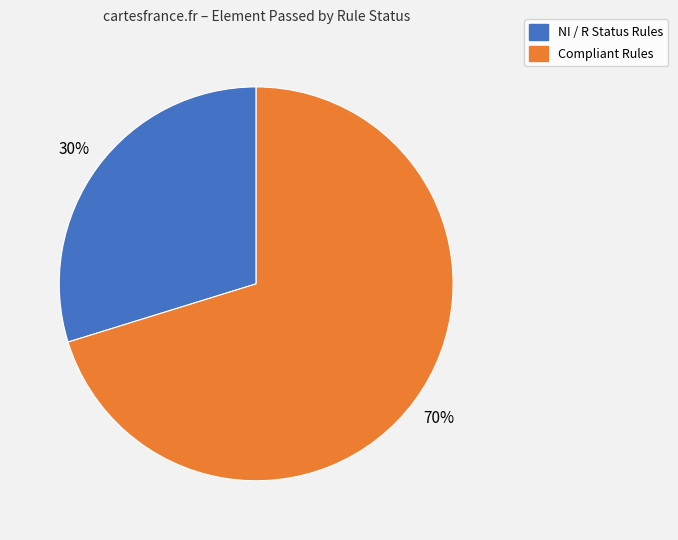

To the nearest percent, what is the difference between the largest and smallest slice percentages?

40%